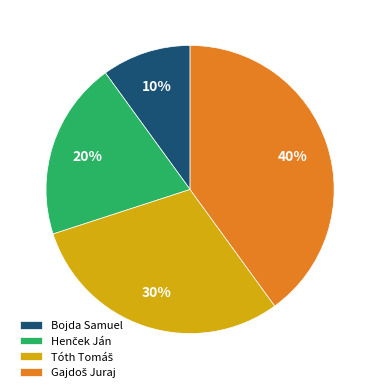

What percentage is the Bojda Samuel slice, to the nearest percent?

10%